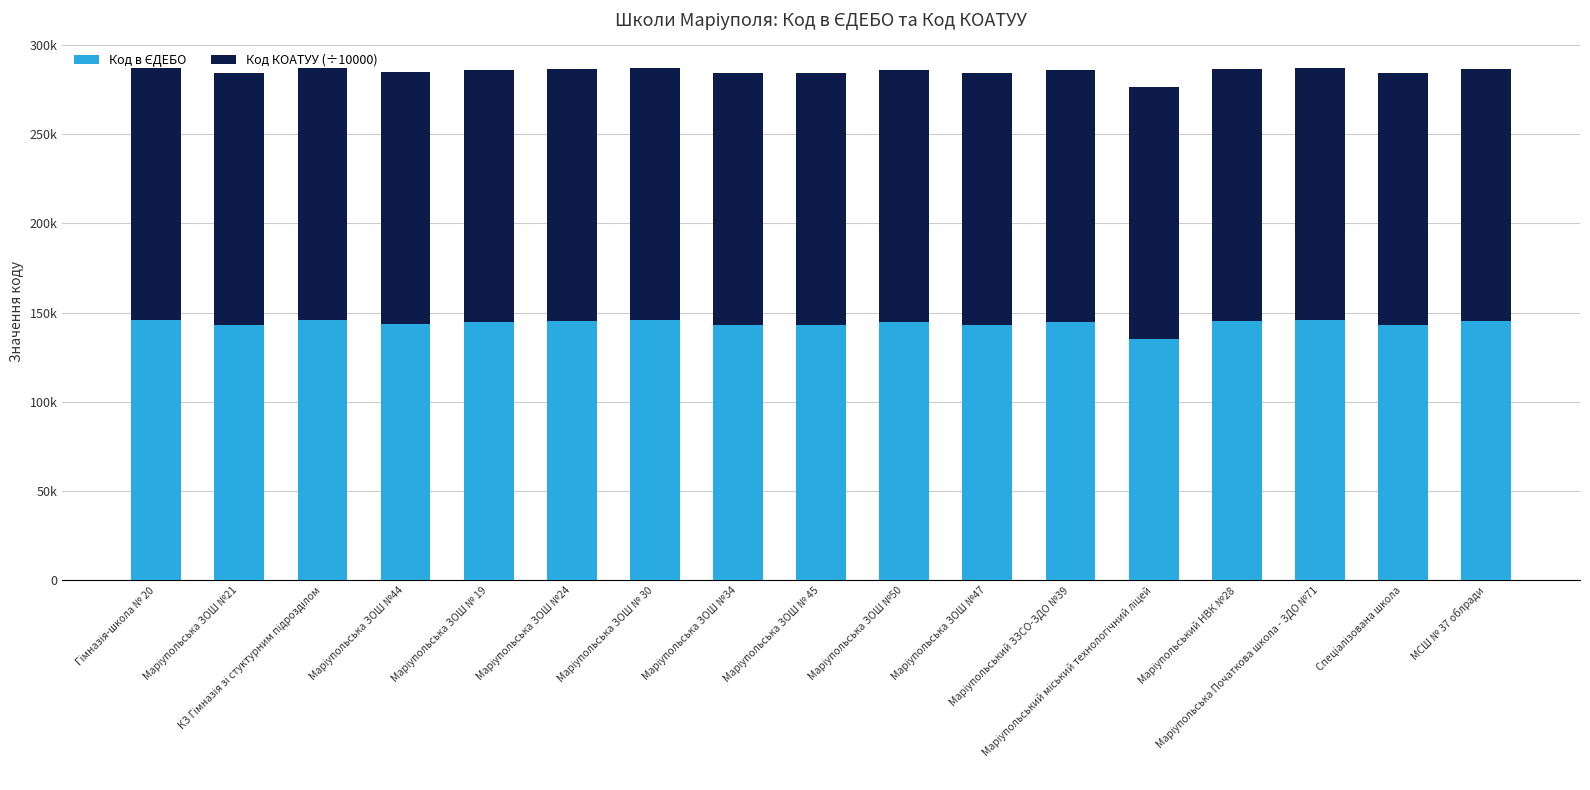

Are the bars horizontal?

No